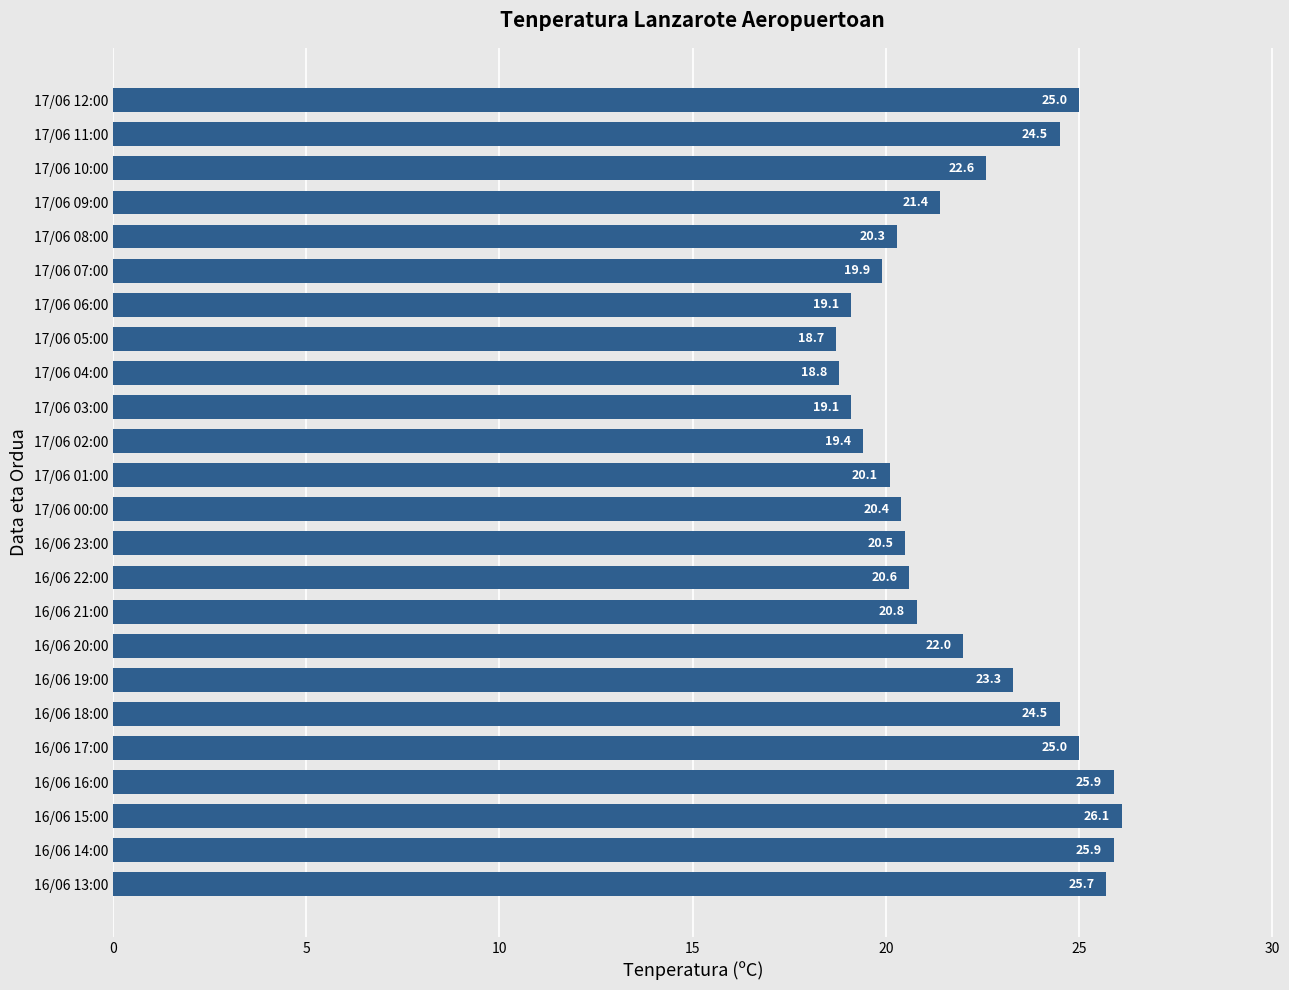

Between 16/06 19:00 and 17/06 07:00, which is larger?

16/06 19:00